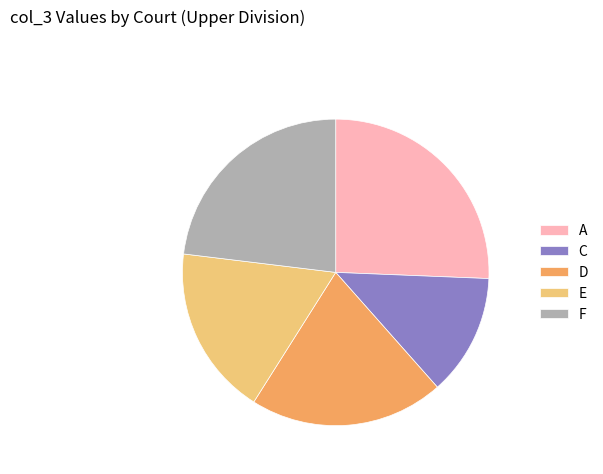

Which slice is the smallest?

C